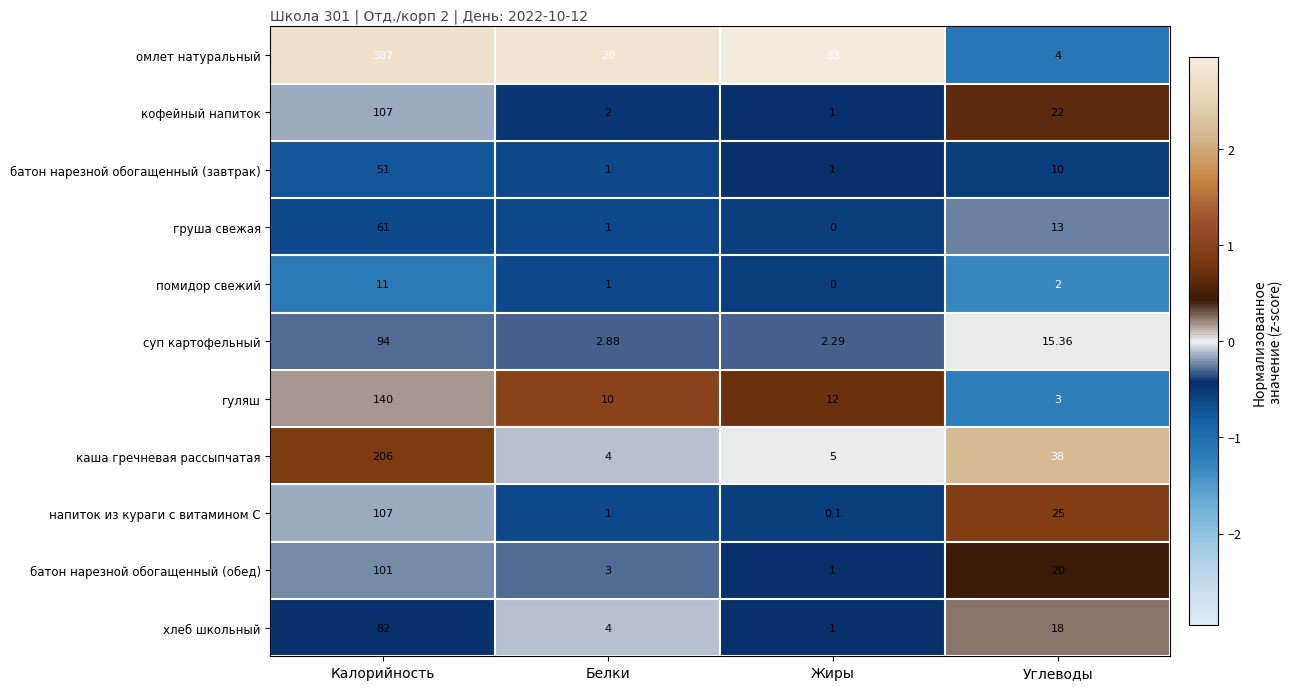

Which series has the largest total across all categories?

омлет натуральный